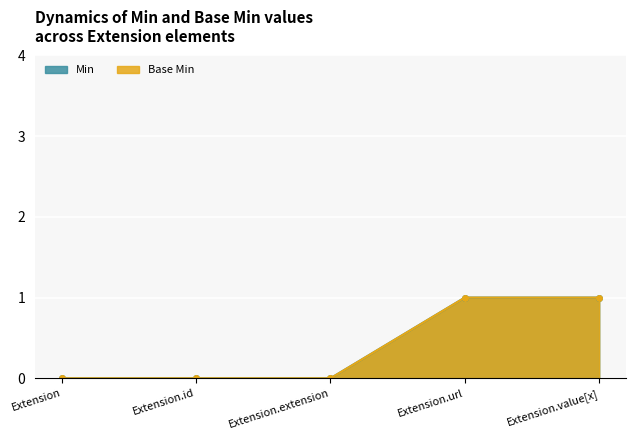

The Base Min series shows 0 at Extension.extension. True or false?

False